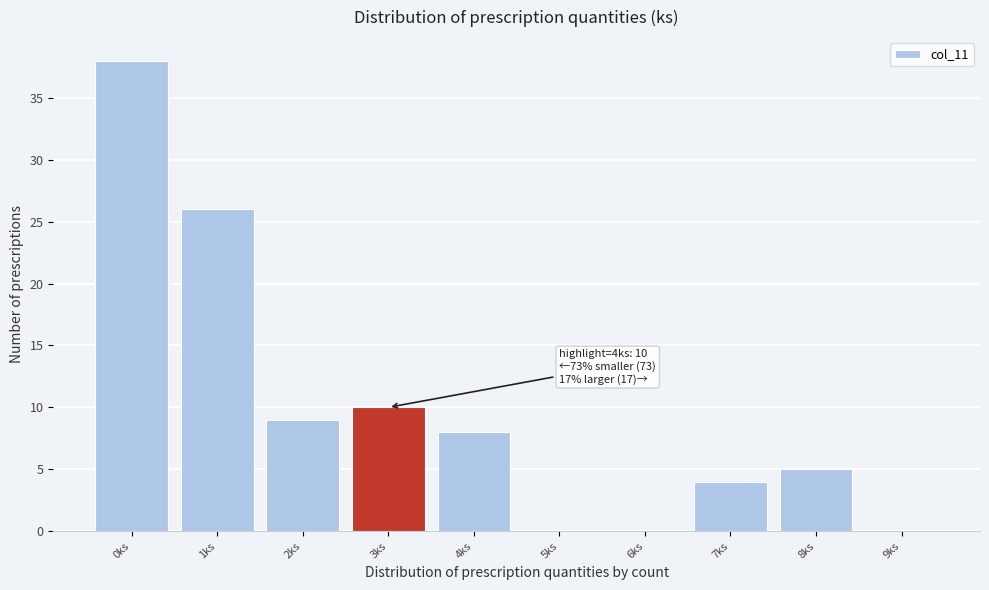

Reading left to right, extract all data points from this chart.

0ks=38	1ks=26	2ks=9	3ks=10	4ks=8	5ks=0	6ks=0	7ks=4	8ks=5	9ks=0